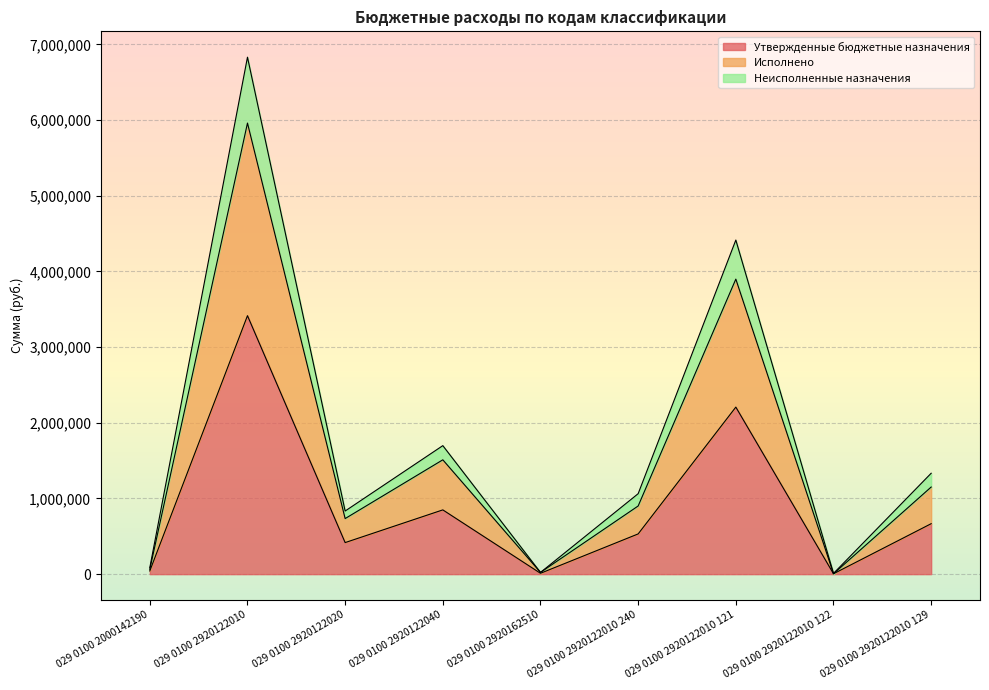

What is the value of the Неисполненные назначения point at the 9th from the left?

1333200.0